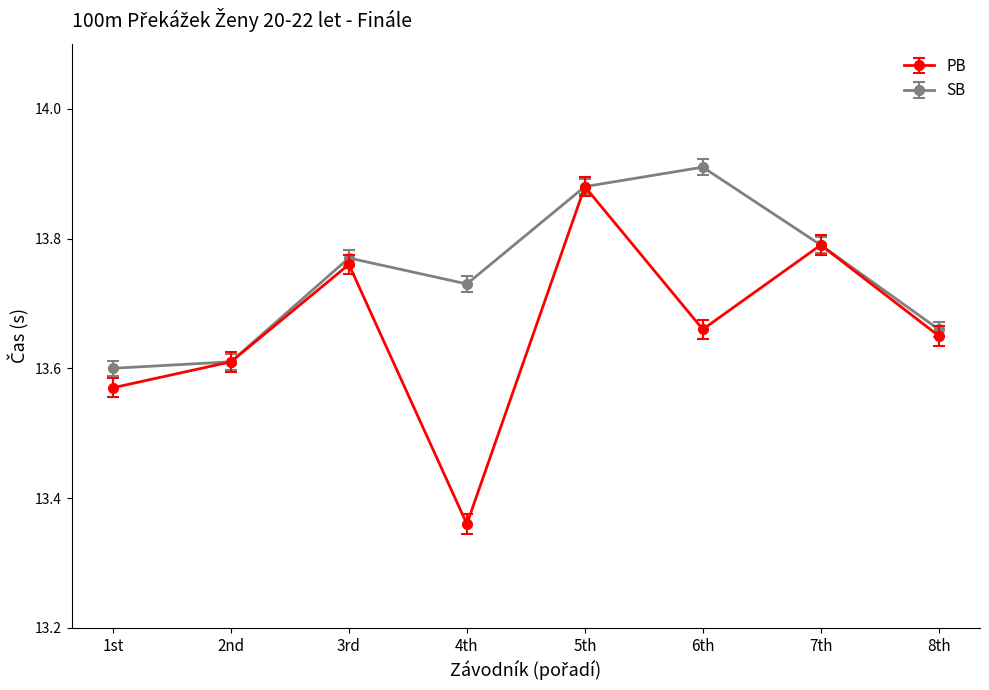

Which series has the largest range (max minus min)?

PB